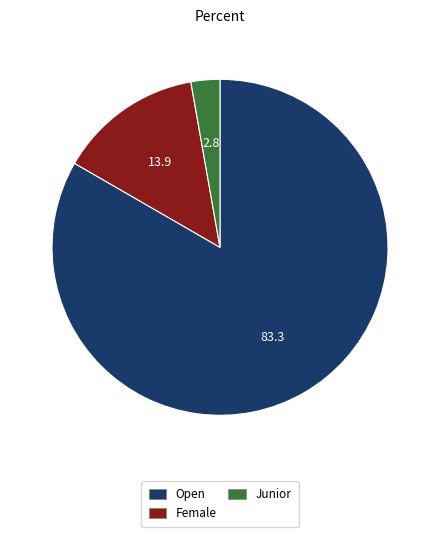

Is it true that Female is 14% of the pie?

True